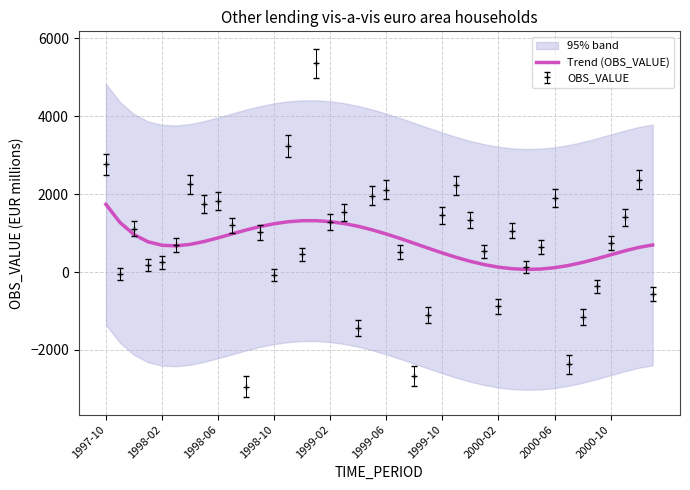

Reading left to right, what are all the values shown in this chart?

1738.9	1274.8	964.2	777.5	688.1	672.6	710.6	784.2	878.5	980.6	1080.3	1169.4	1241.5	1292.1	1318.5	1319.3	1294.6	1245.5	1174.2	1083.7	977.8	860.8	737.2	612.0	490.1	376.2	274.8	190.2	125.8	84.4	67.9	77.1	111.6	169.5	247.7	340.9	442.3	543.1	632.0	695.6